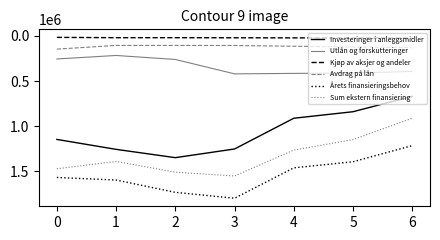

Does the chart display data point markers on the line(s)?

No